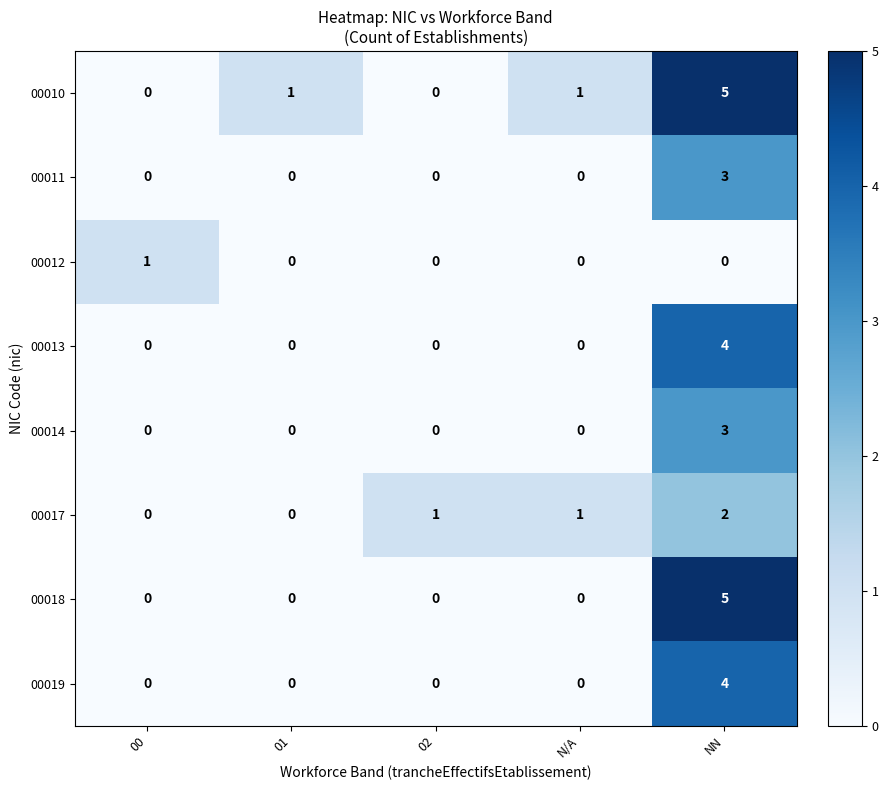

Between 01 and NN, which series saw the biggest shift?

00018